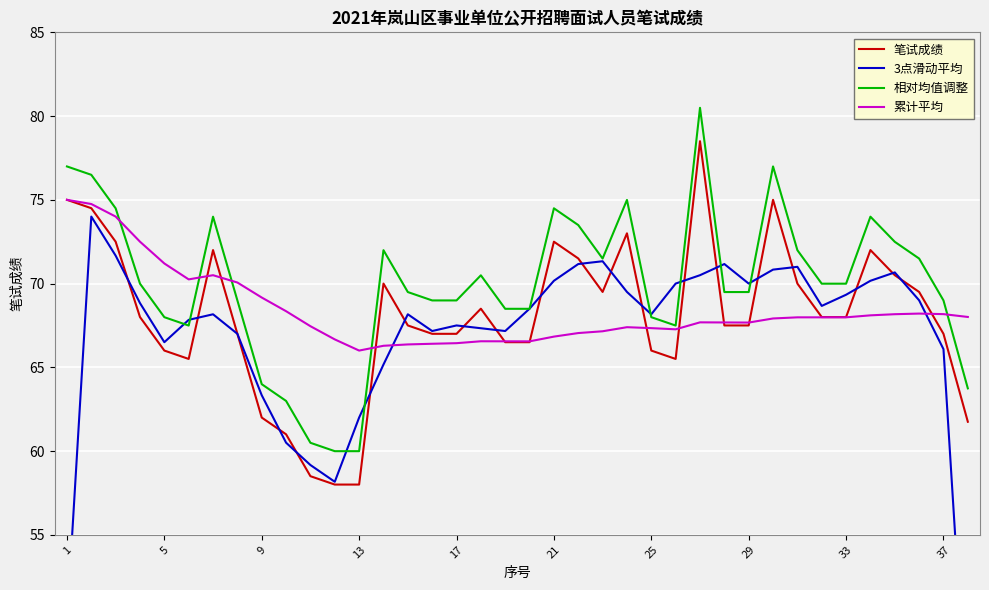

True or false: 笔试成绩 and 相对均值调整 cross at least once.

False